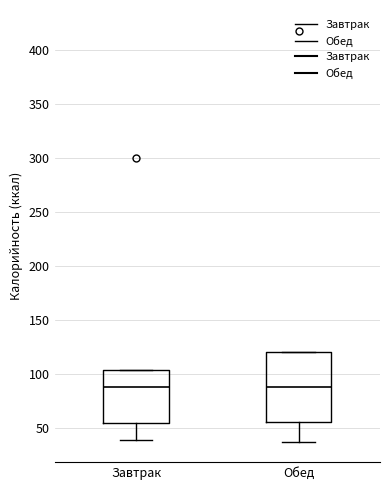

Reading left to right, read every box against the y-axis: the position of its median line, the range the box covers, and the ends of its whiskers. The values are not printed on the chart, so give them approximately, as read against the axis.

Завтрак: median 90, box 55 to 105, whiskers 40 to 105
Обед: median 90, box 55 to 120, whiskers 40 to 120